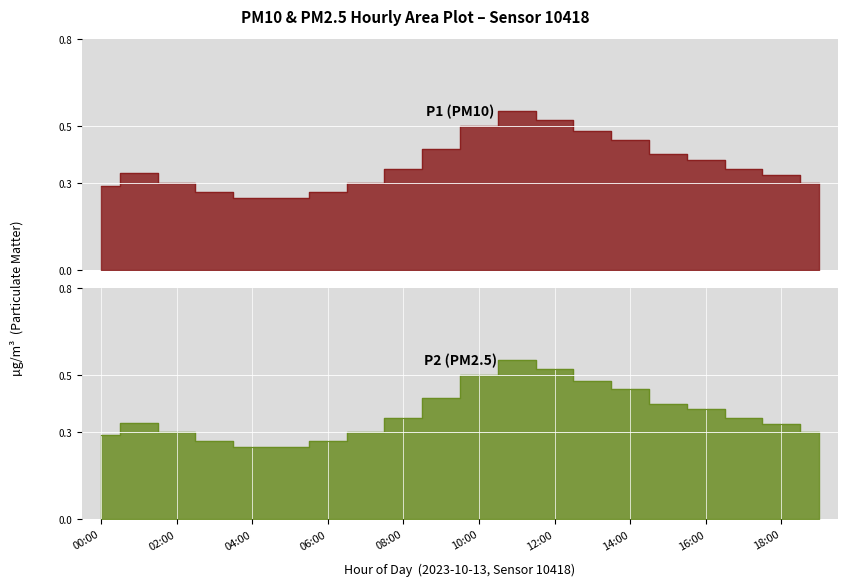

What is the total value across all series at 07:00?

0.6